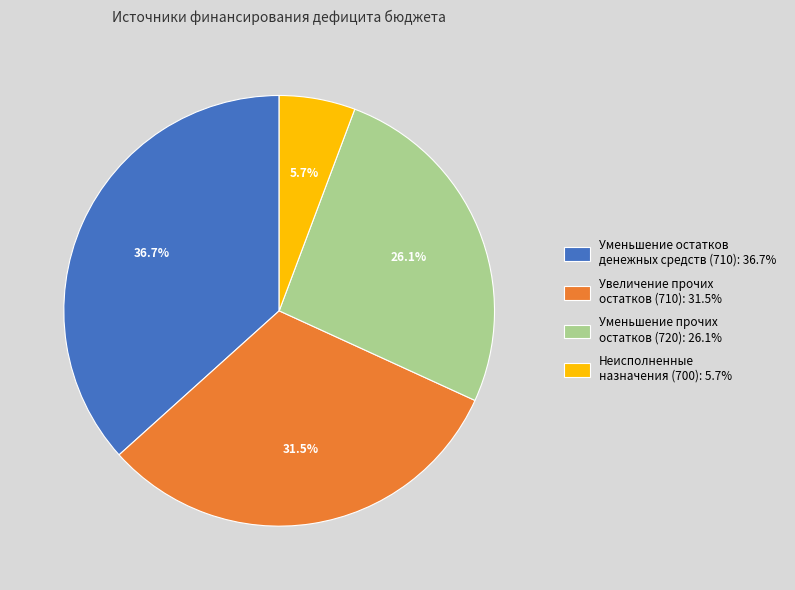

Combined, do Увеличение прочих остатков (710) and Неисполненные назначения (700) account for over 50%?

No